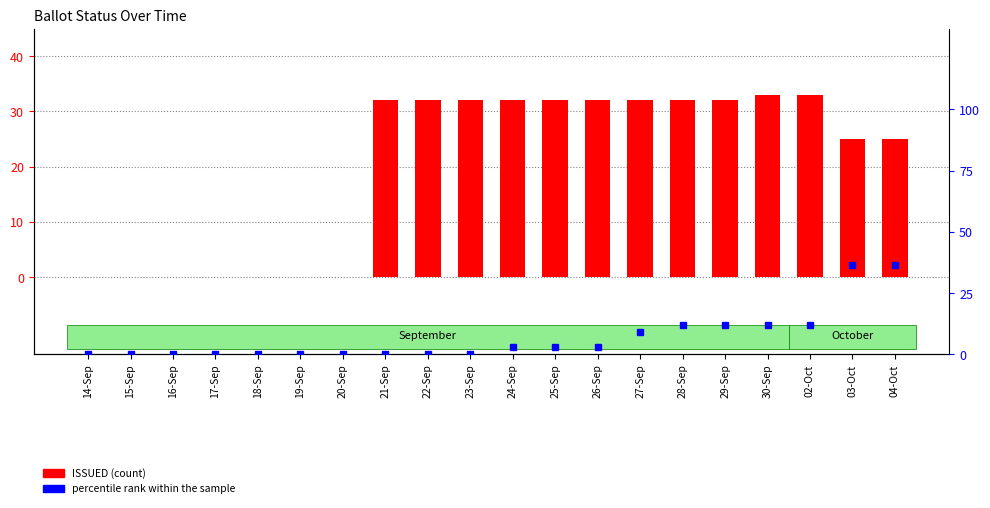

The ISSUED series shows 32.0 at 21-Sep. True or false?

True